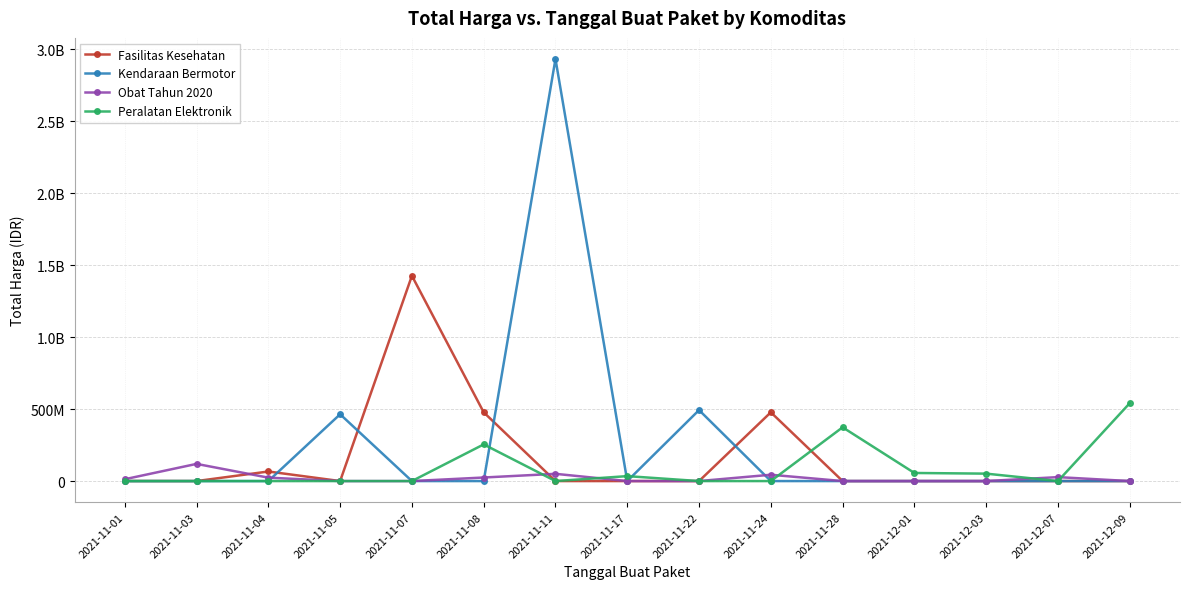

What is the difference between the second highest and minimum values in the Obat Tahun 2020 series?

50260440